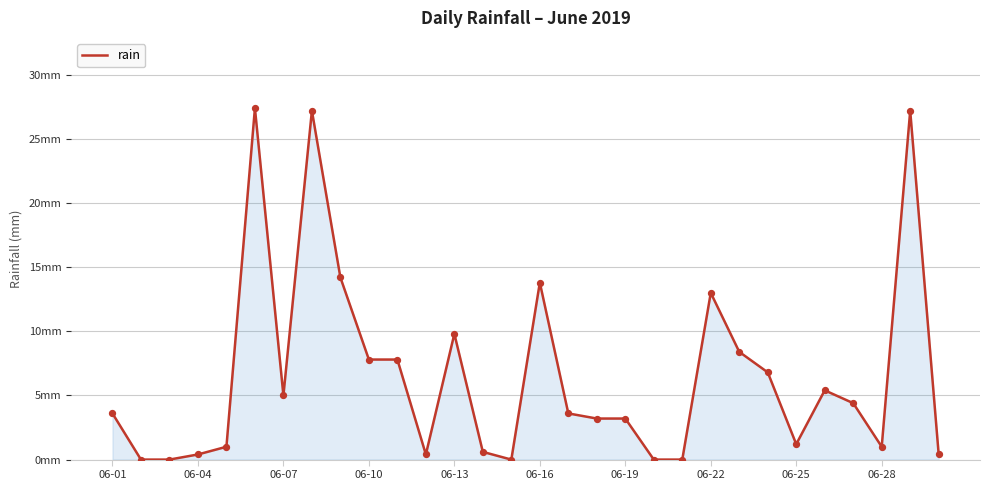

Does the chart have visible grid lines?

Yes